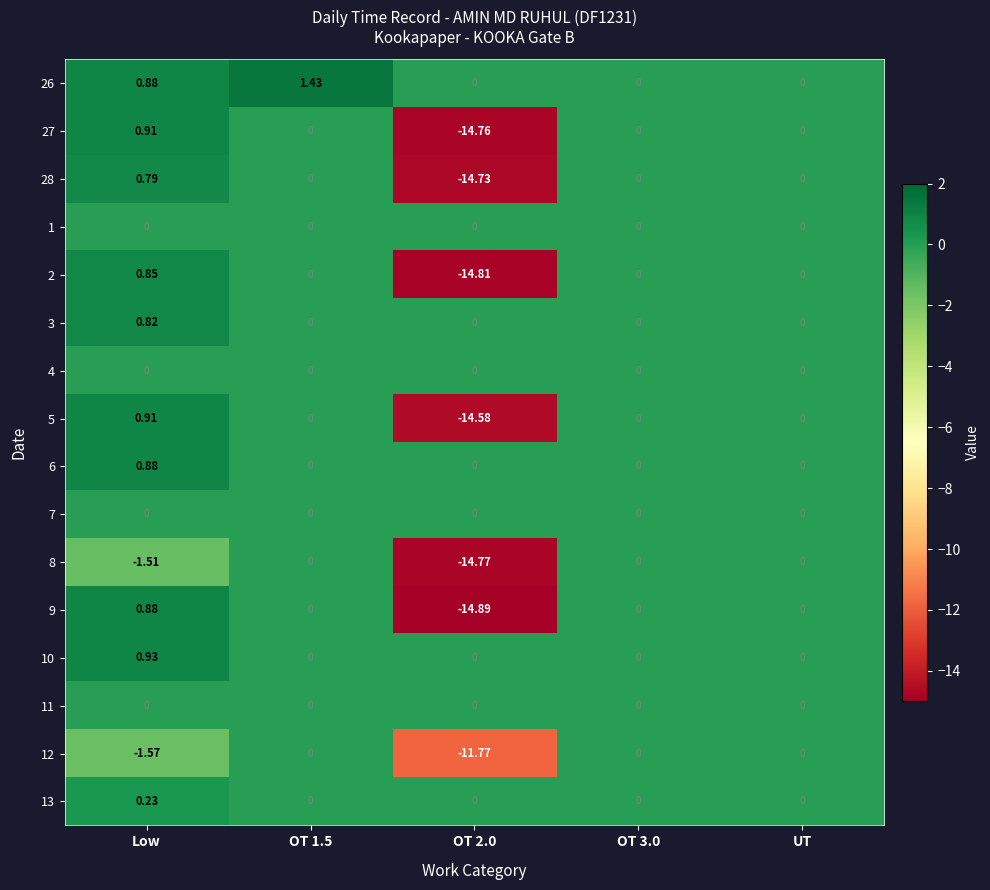

At which label is 12 closest to -5?

Low